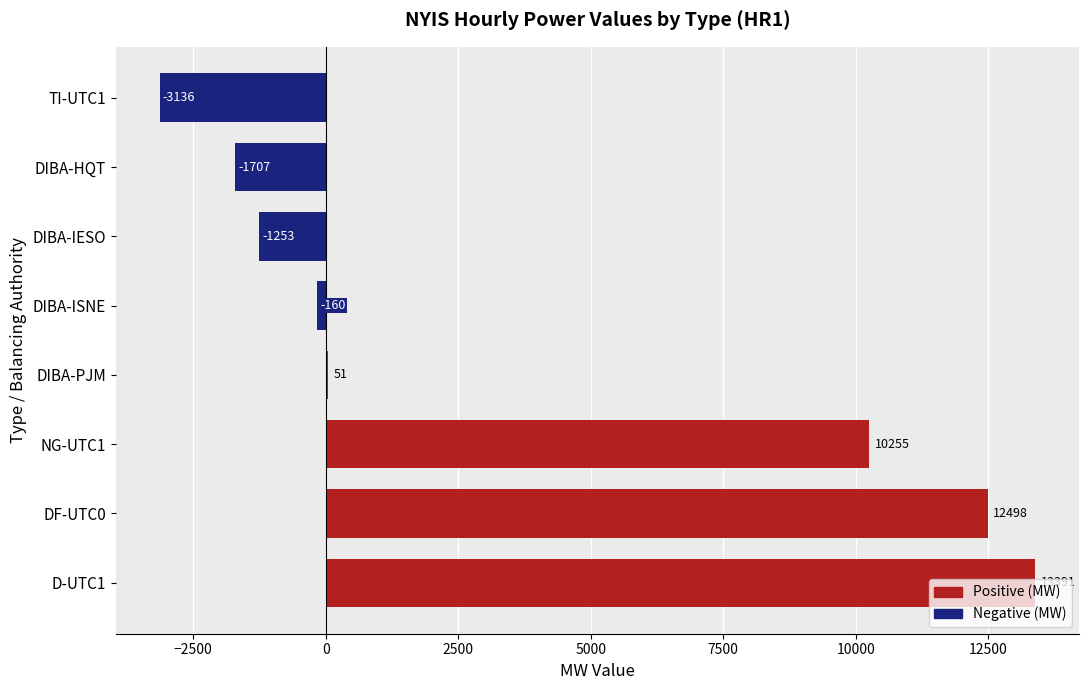

How many categories are shown in the chart?

8